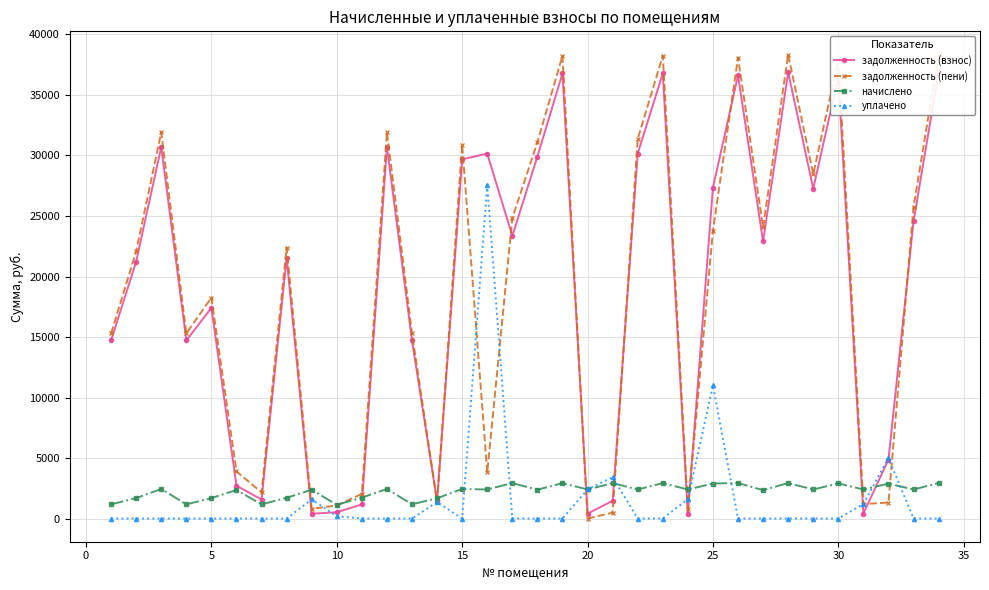

Rank the series by their maximum value, from lowest to highest.

начислено, уплачено, задолженность (взнос), задолженность (пени)